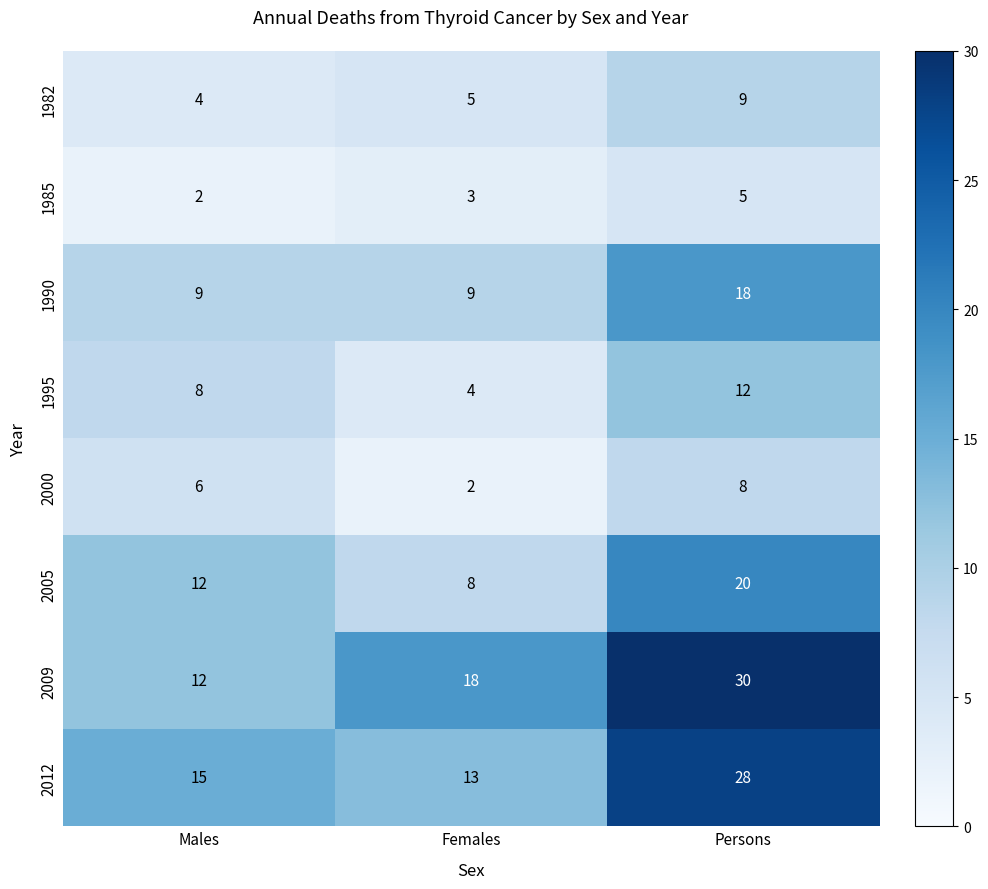

The value of 2000 at Females is 0. True or false?

False